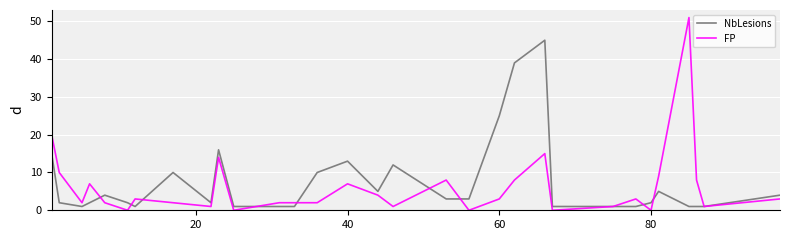

What is the sum of all FP values?

189